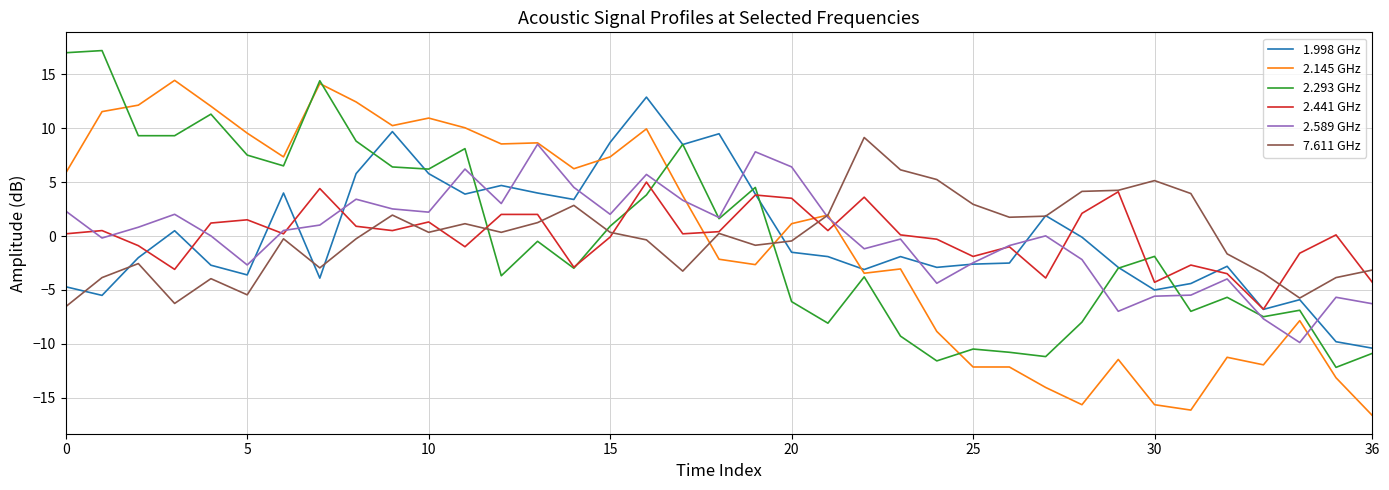

What is the minimum value shown in the chart?

-16.7